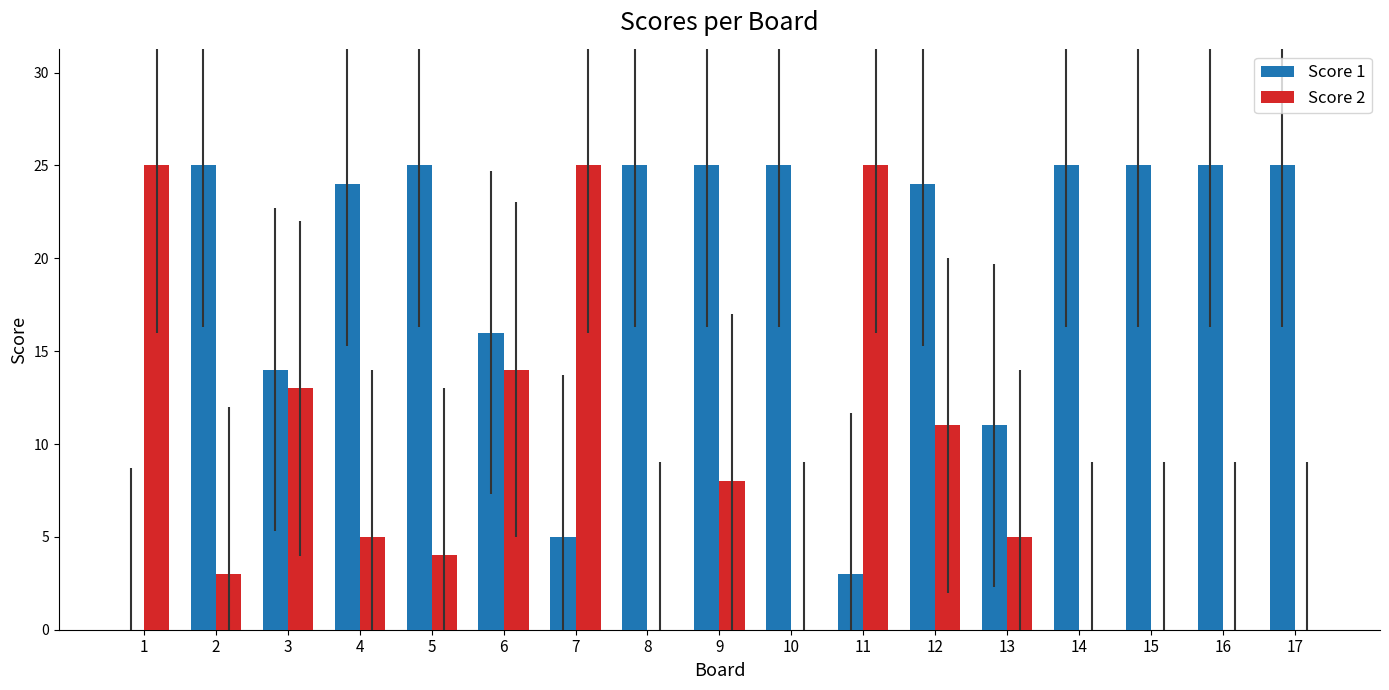

Which series changed the most between 5 and 13?

Score 1